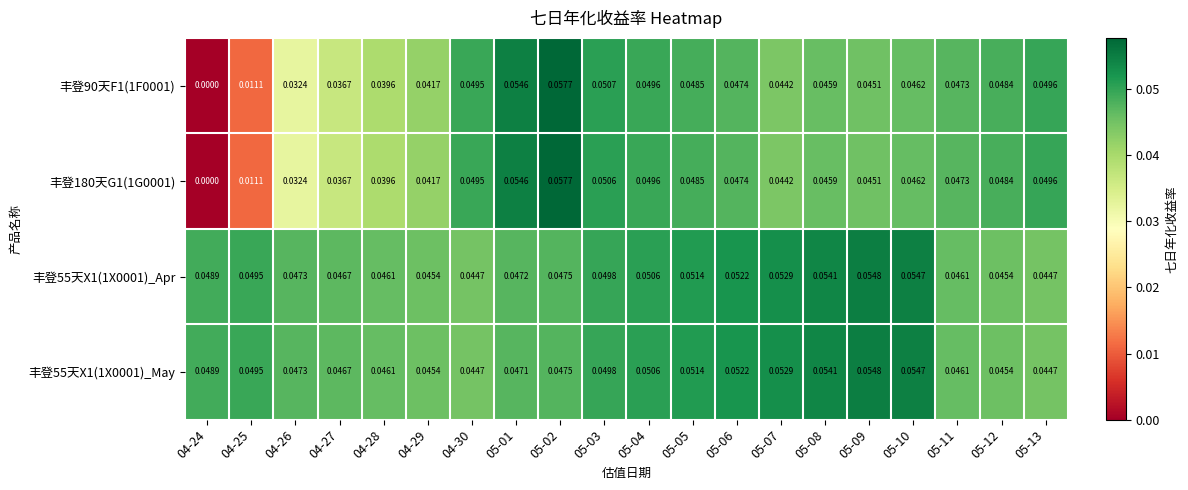

Which series has the largest range (max minus min)?

丰登90天F1(1F0001)